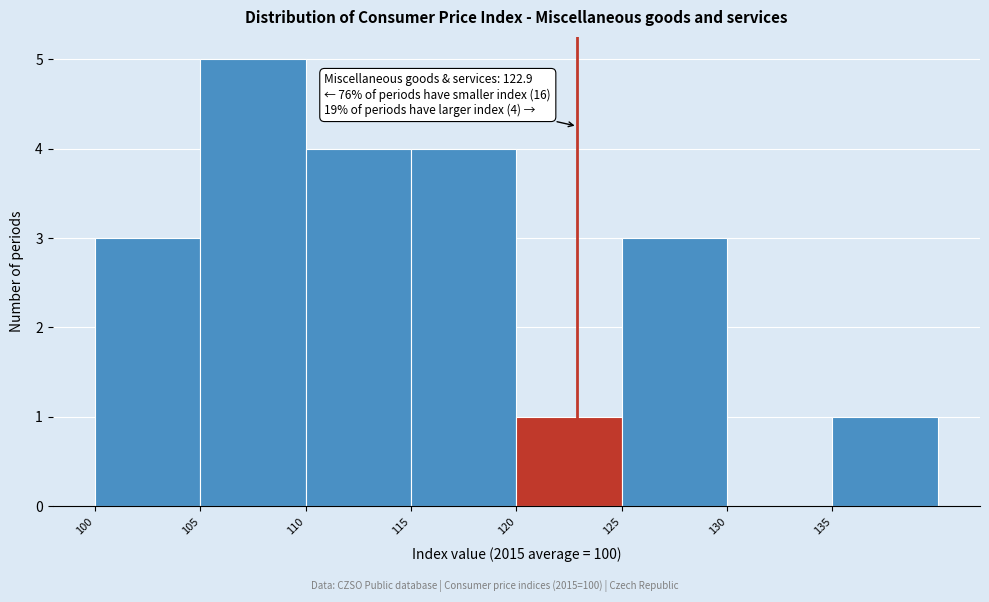

Which range on the x-axis has the tallest bar?

105 to 110